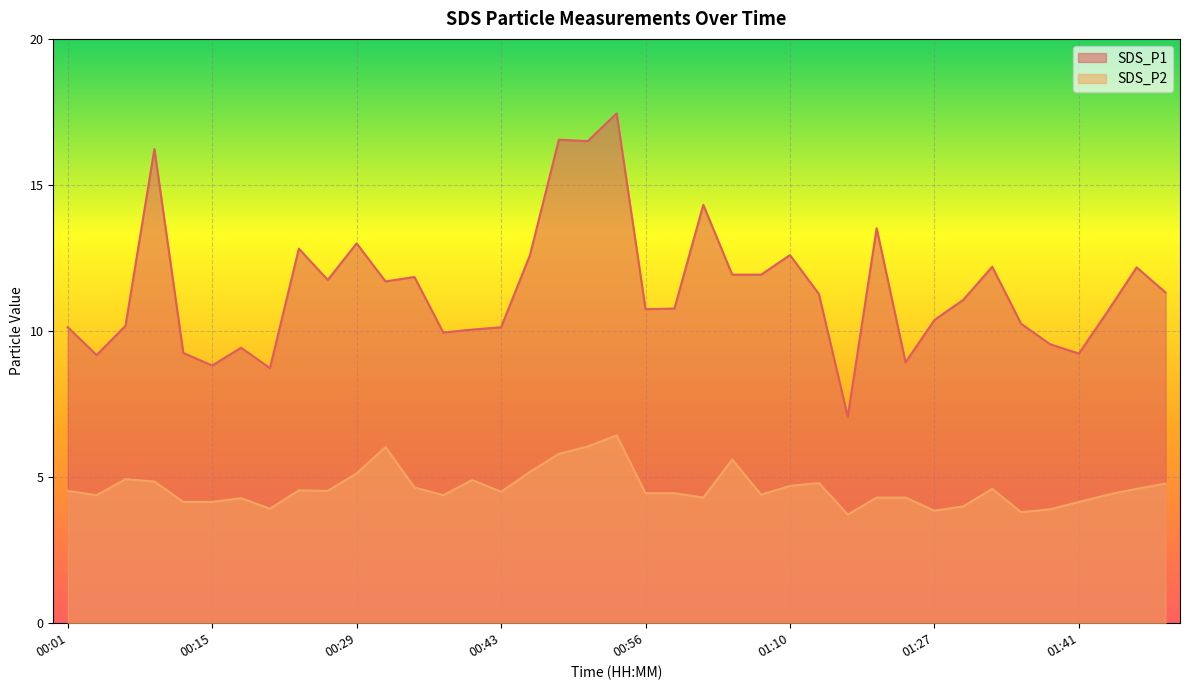

Which series has the largest range (max minus min)?

SDS_P1